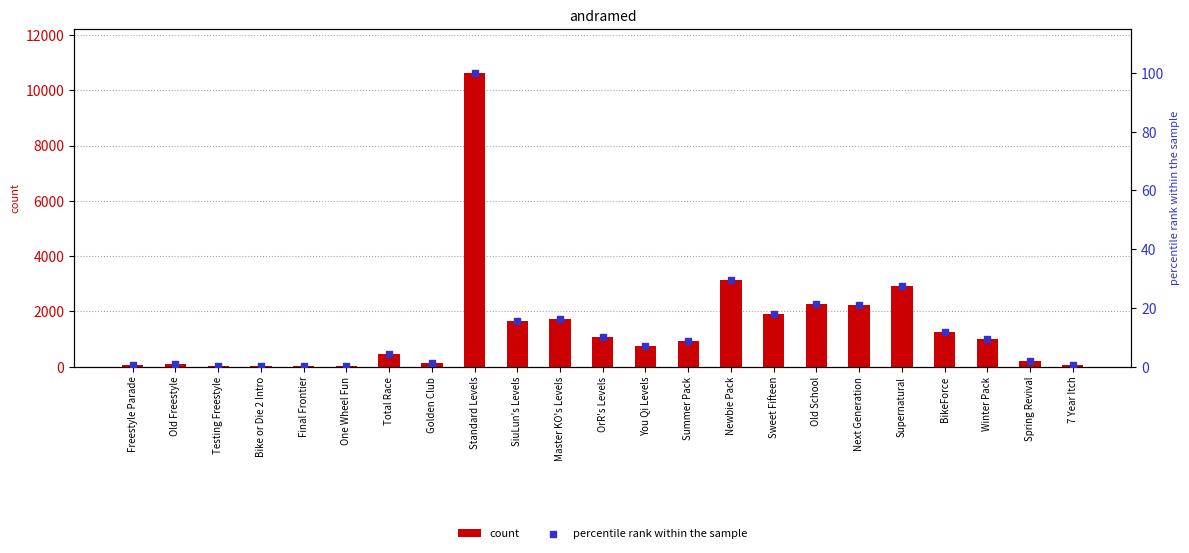

Is the value of percentile rank within the sample at Final Frontier greater than the value of count at Newbie Pack?

No